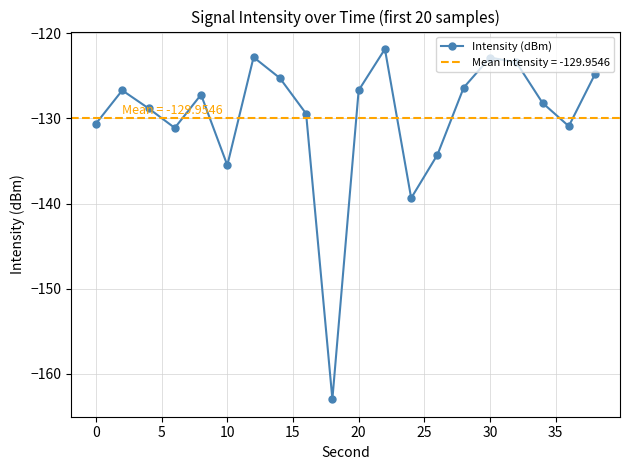

In Intensity (dBm), how many points are higher than both neighbors (excluding endpoints)?

5